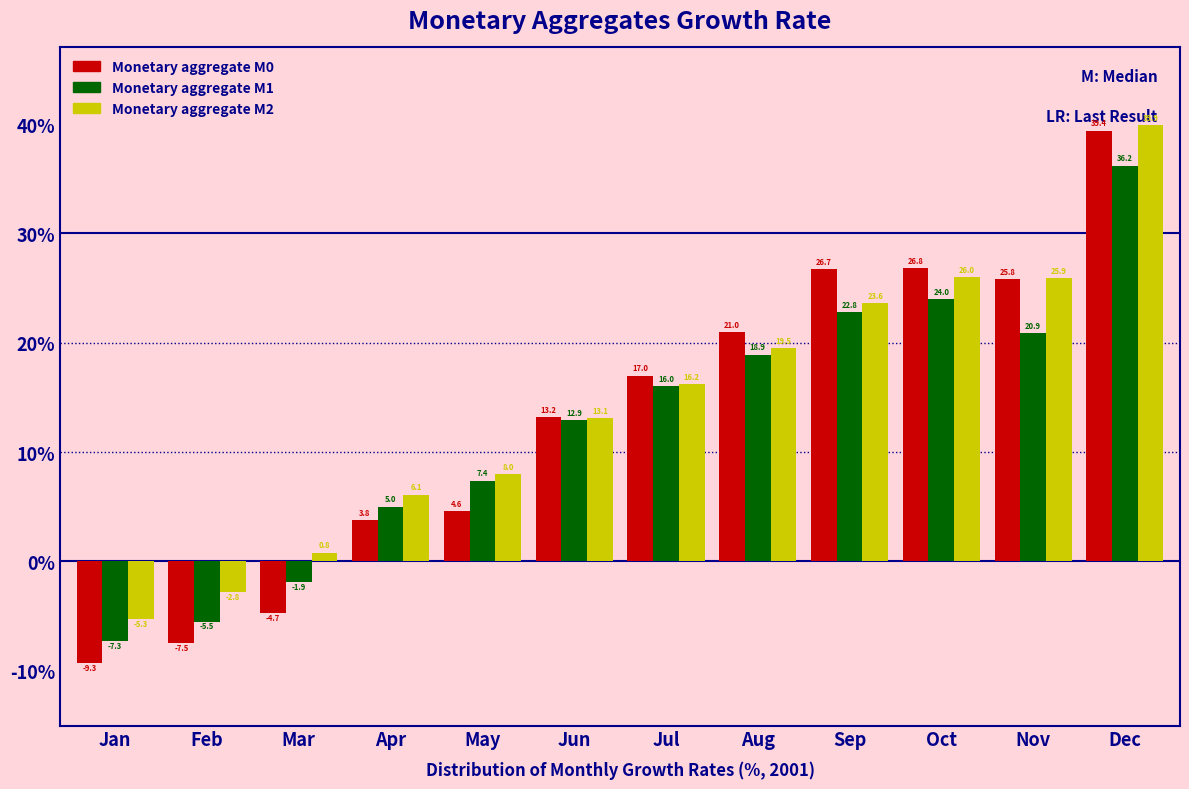

Reading left to right, list all the values displayed in this chart.

Monetary aggregate M0: -9.3	-7.5	-4.7	3.8	4.6	13.2	17.0	21.0	26.7	26.8	25.8	39.4
Monetary aggregate M1: -7.3	-5.5	-1.9	5.0	7.4	12.9	16.0	18.9	22.8	24.0	20.9	36.2
Monetary aggregate M2: -5.3	-2.8	0.8	6.1	8.0	13.1	16.2	19.5	23.6	26.0	25.9	39.9